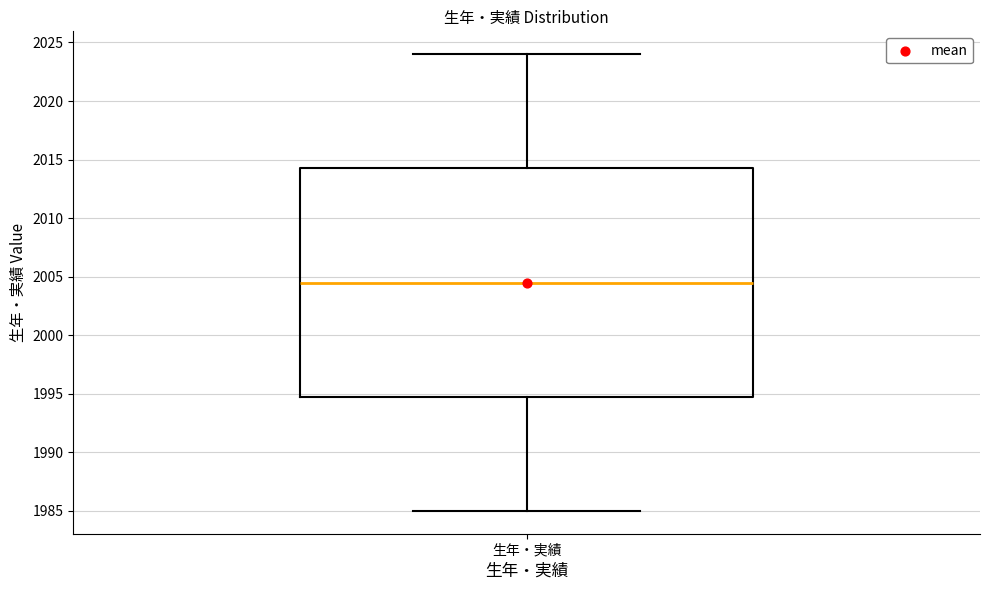

Read this box plot against the y-axis: the position of the median line, the range covered by the box, and the ends of both whiskers. The values are not printed on the chart, so give them approximately, as read against the axis.

median 2004.5, box 1995.0 to 2014.5, whiskers 1985.0 to 2024.0